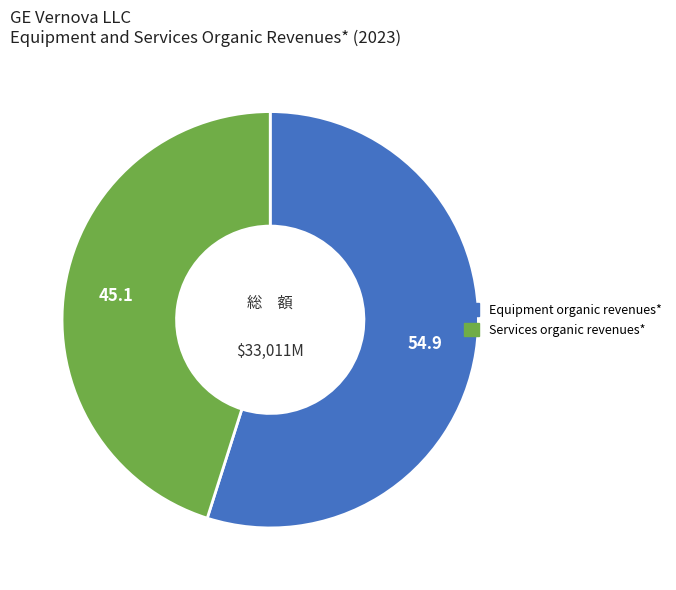

Combined, do Services organic revenues* and Equipment organic revenues* account for over 50%?

Yes